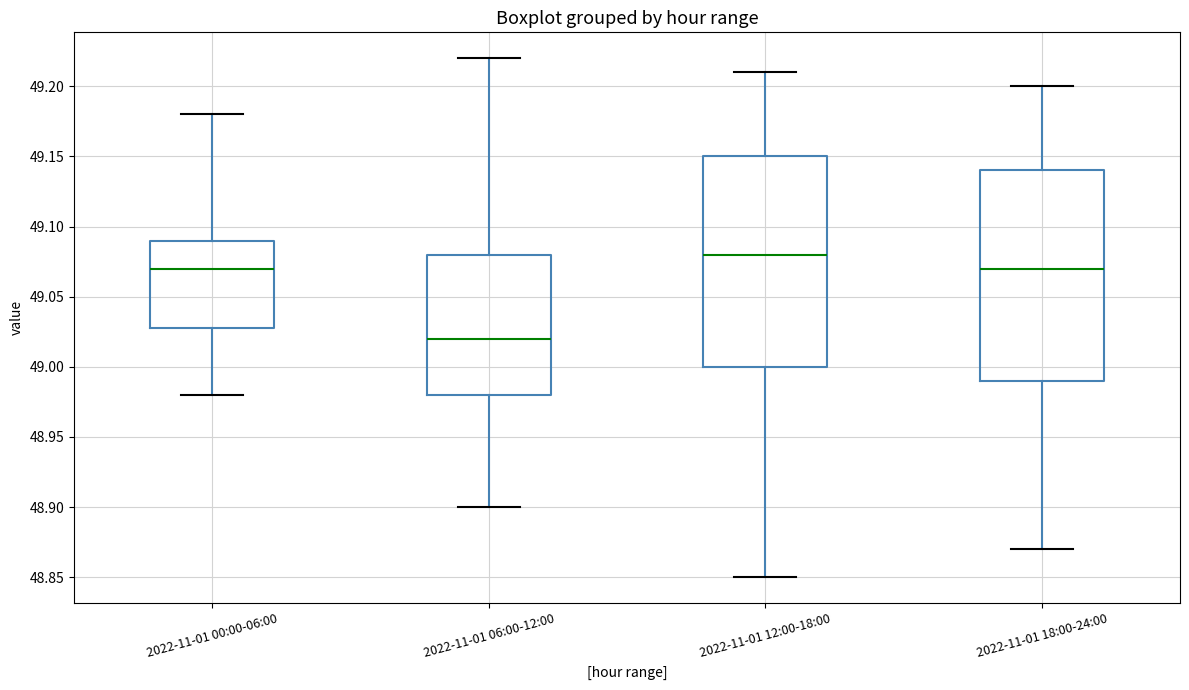

Reading left to right, read every box against the y-axis: the position of its median line, the range the box covers, and the ends of its whiskers. The values are not printed on the chart, so give them approximately, as read against the axis.

2022-11-01 00:00-06:00: median 49.07, box 49.03 to 49.09, whiskers 48.98 to 49.18
2022-11-01 06:00-12:00: median 49.02, box 48.98 to 49.08, whiskers 48.90 to 49.22
2022-11-01 12:00-18:00: median 49.08, box 49.00 to 49.15, whiskers 48.85 to 49.21
2022-11-01 18:00-24:00: median 49.07, box 48.99 to 49.14, whiskers 48.87 to 49.20